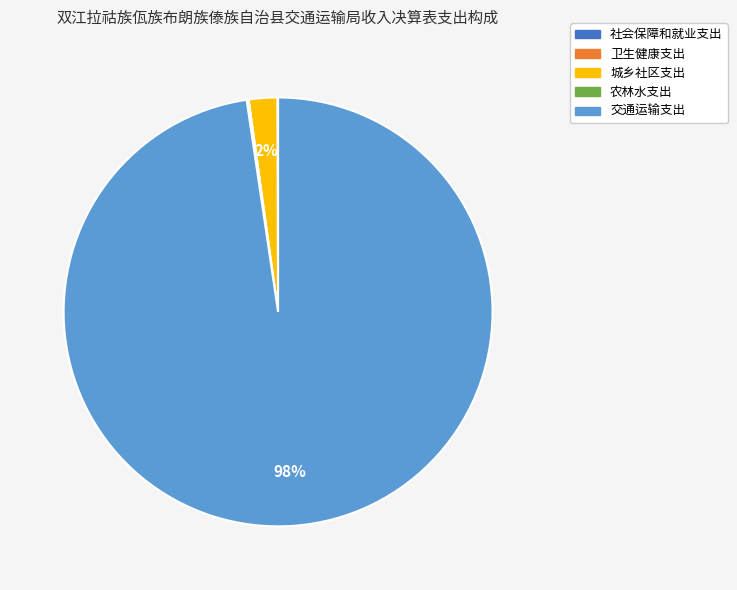

Is there a majority slice in this chart?

Yes